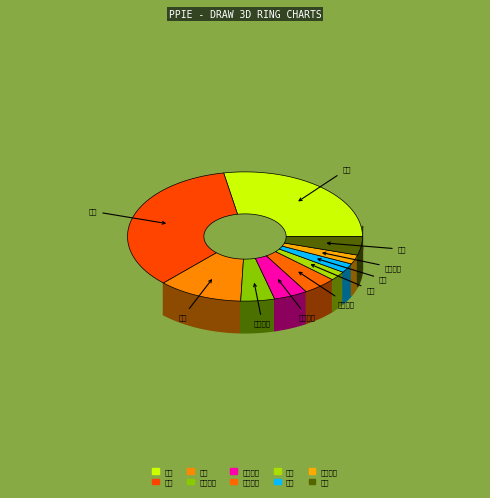

Which has a higher value, 精神医学 or 卫生管理?

卫生管理